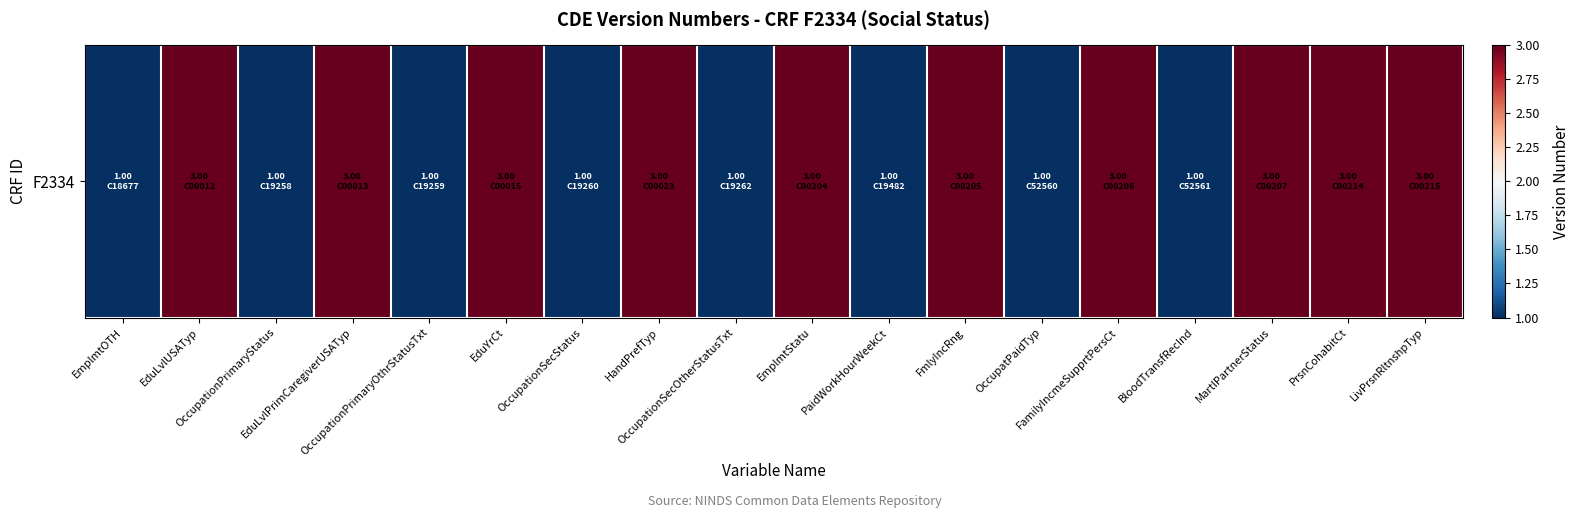

Reading right to left, transcribe all the data shown in this chart.

LivPrsnRltnshpTyp=3	PrsnCohabitCt=3	MartlPartnerStatus=3	BloodTransfRecInd=1	FamilyIncmeSupprtPersCt=3	OccupatPaidTyp=1	FmlyIncRng=3	PaidWorkHourWeekCt=1	EmplmtStatu=3	OccupationSecOtherStatusTxt=1	HandPrefTyp=3	OccupationSecStatus=1	EduYrCt=3	OccupationPrimaryOthrStatusTxt=1	EduLvlPrimCaregiverUSATyp=3	OccupationPrimaryStatus=1	EduLvlUSATyp=3	EmplmtOTH=1